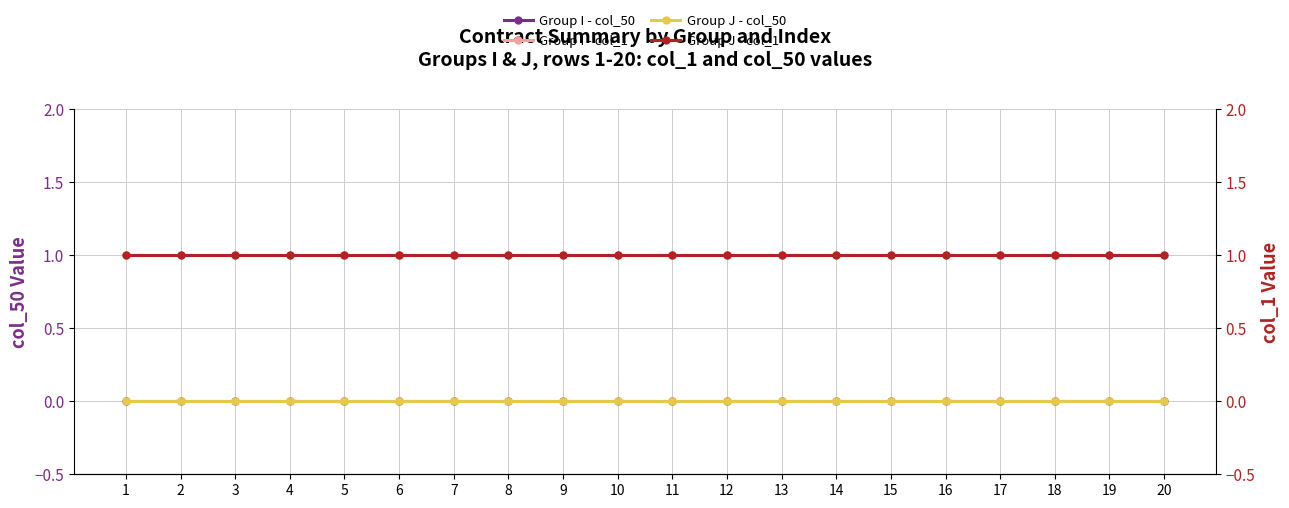

The Group I - col_1 series shows 1 at 11. True or false?

True